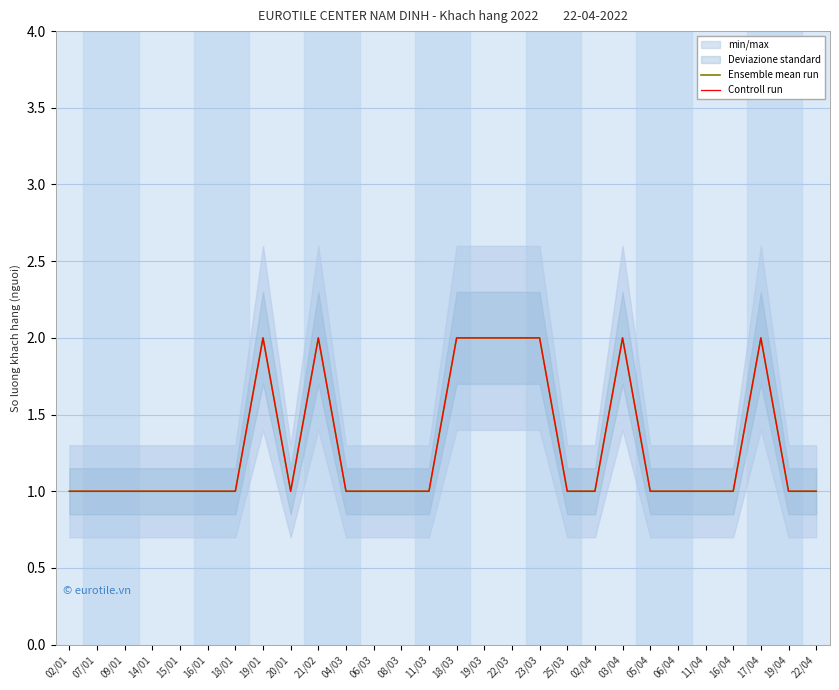

Reading right to left, transcribe all the data shown in this chart.

Ensemble mean run: 1	1	2	1	1	1	1	2	1	1	2	2	2	2	1	1	1	1	2	1	2	1	1	1	1	1	1	1
Controll run: 1	1	2	1	1	1	1	2	1	1	2	2	2	2	1	1	1	1	2	1	2	1	1	1	1	1	1	1